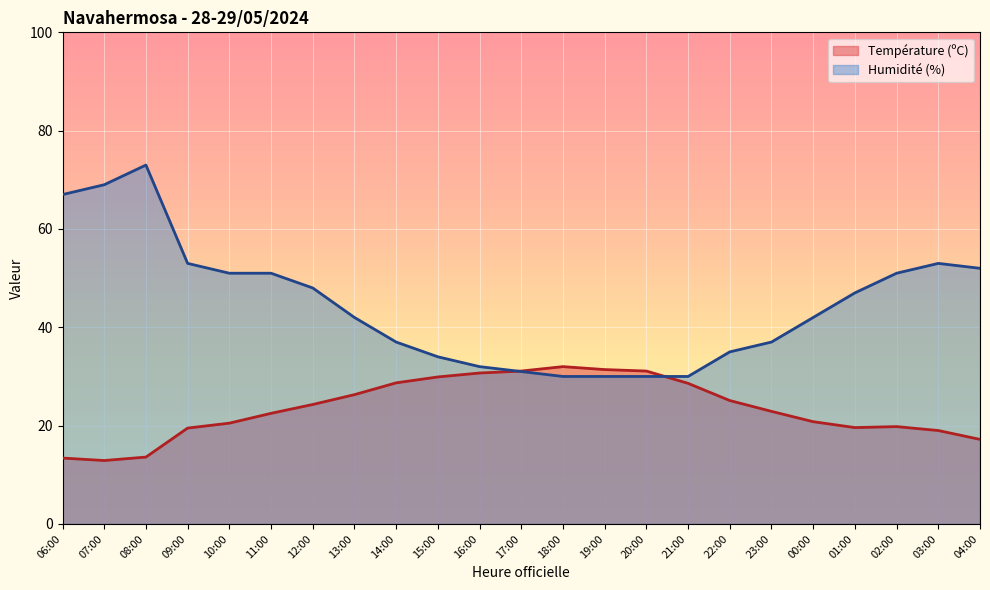

What is the maximum value shown in the chart?

73.0